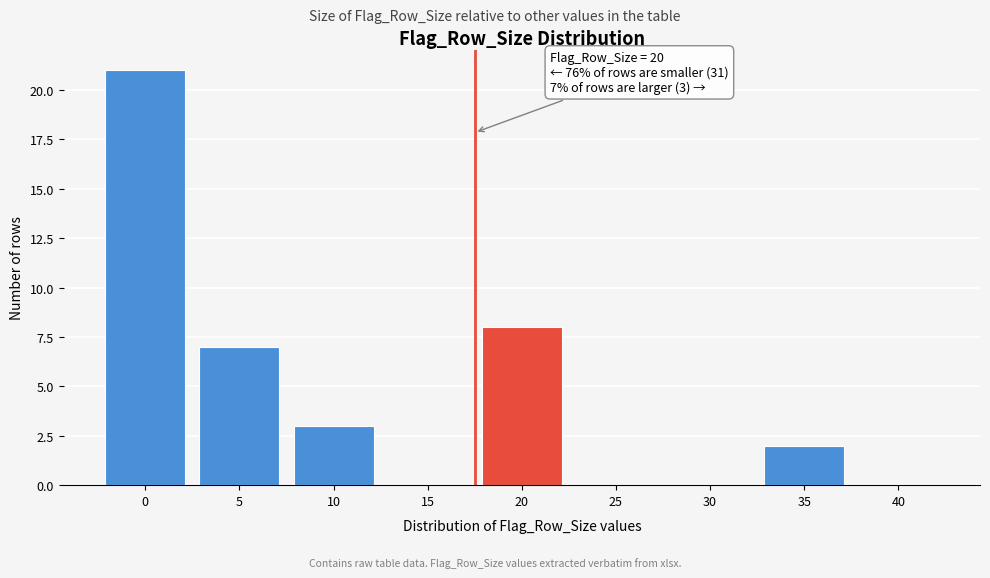

Reading left to right, list all the values displayed in this chart.

0=21	5=7	10=3	15=0	20=8	25=0	30=0	35=2	40=0